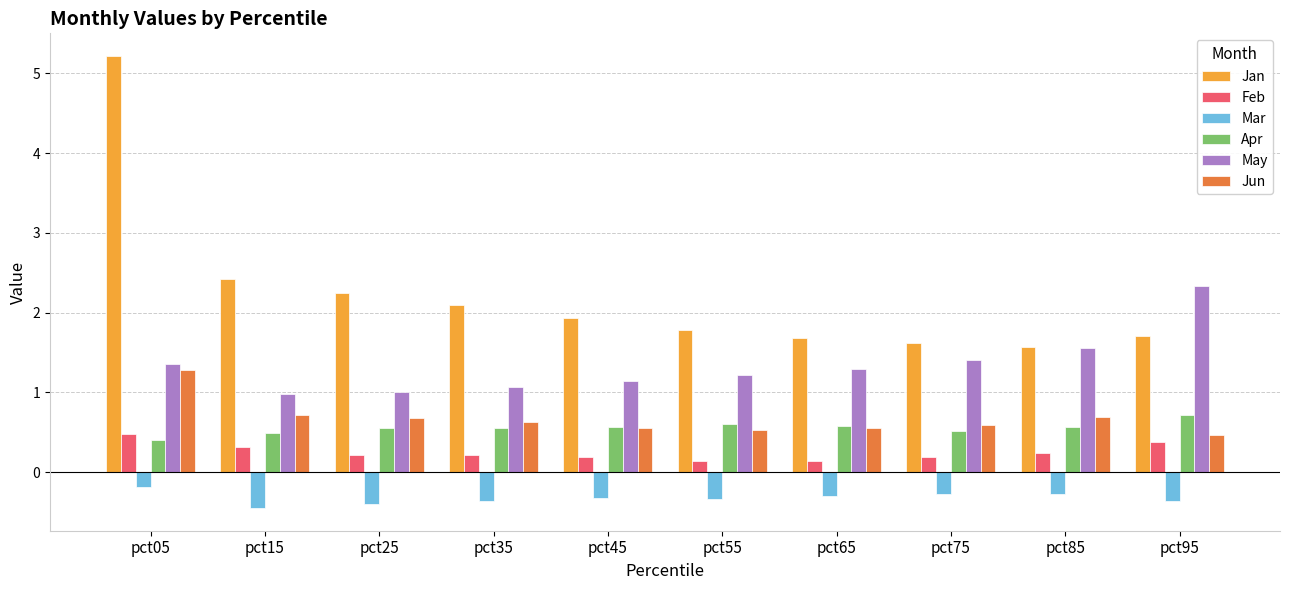

Is it true that Jun equals 0.6 at pct35?

True